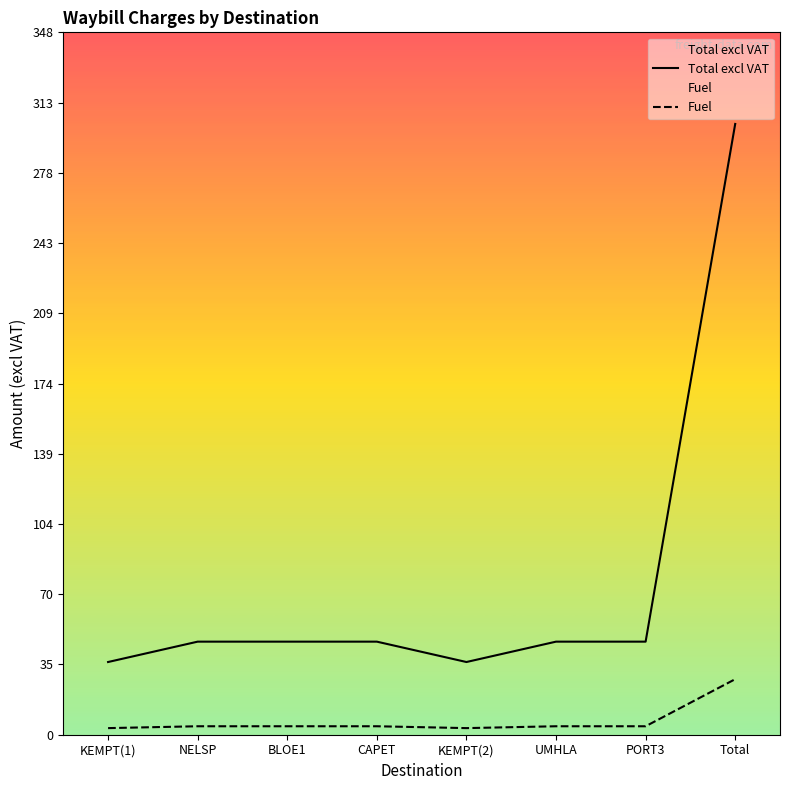

What is the sum of all Fuel values?

55.0